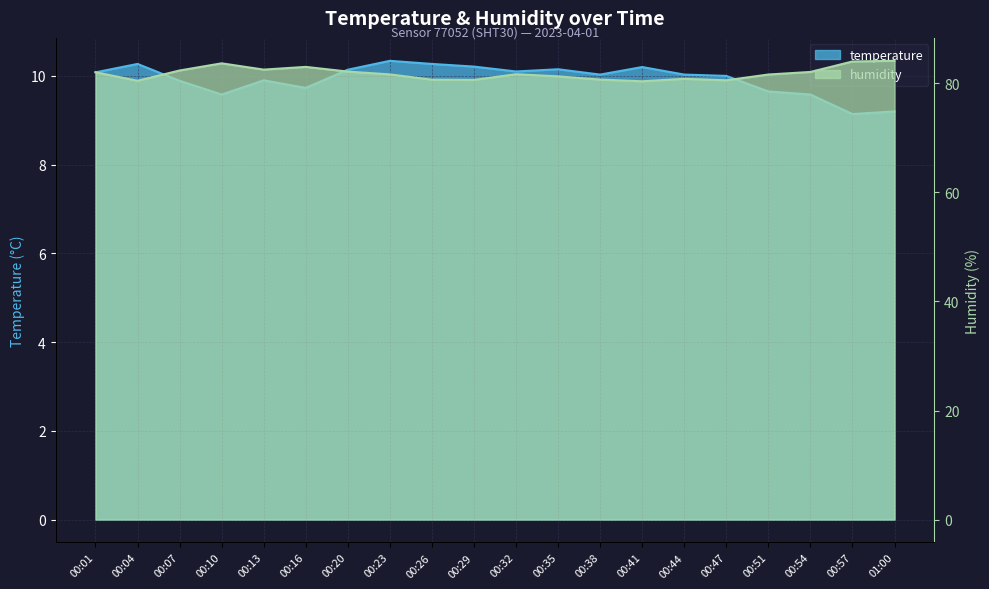

True or false: temperature and humidity intersect in this chart.

False